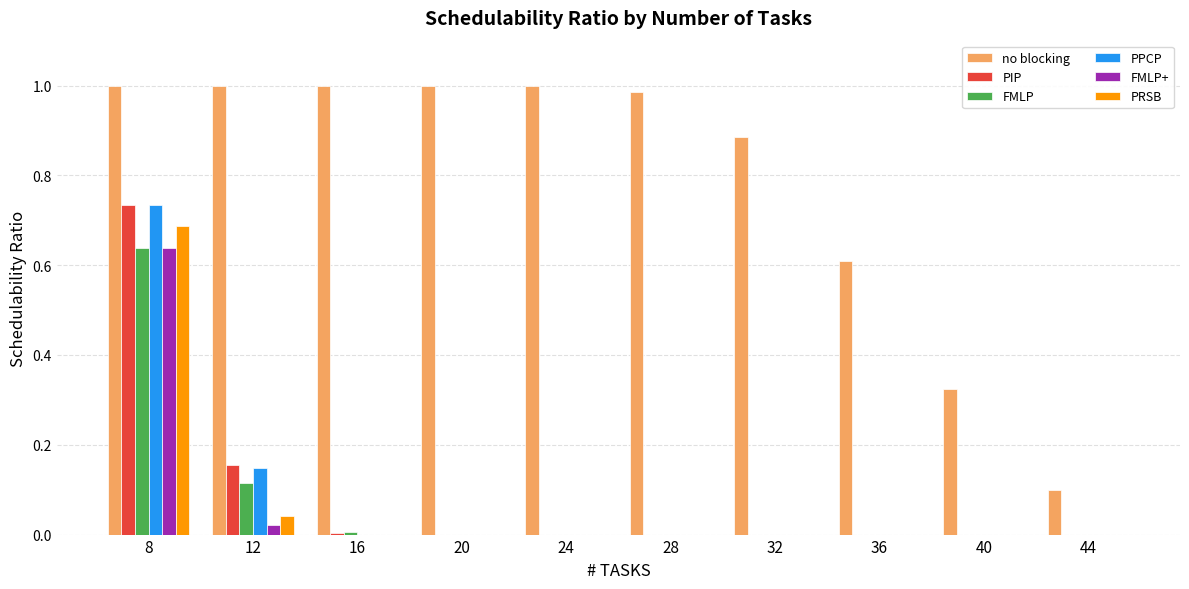

What are all the series names shown in the legend?

no blocking, PIP, FMLP, PPCP, FMLP+, PRSB